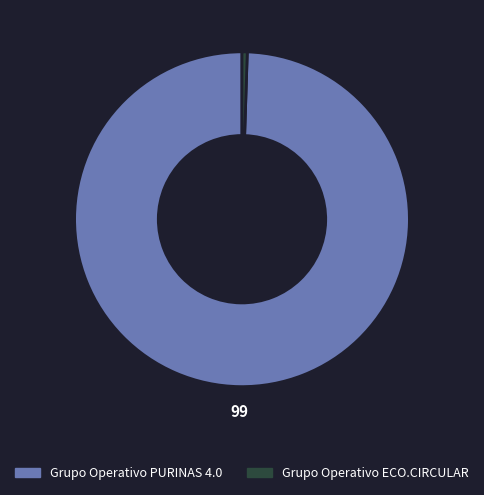

Is Grupo Operativo PURINAS 4.0 the majority of the pie?

Yes